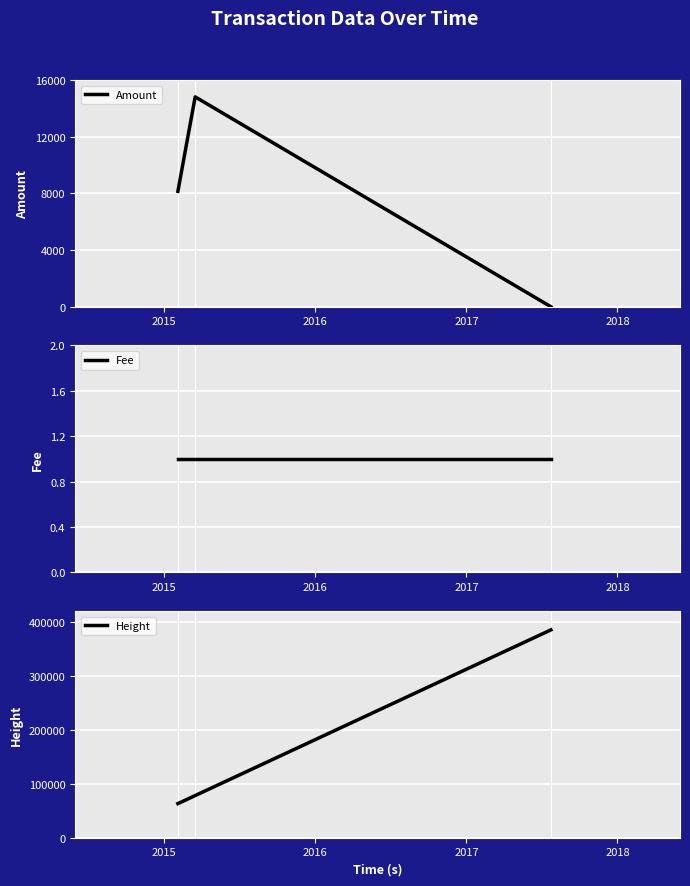

What is the approximate value of Fee at 2015?

1